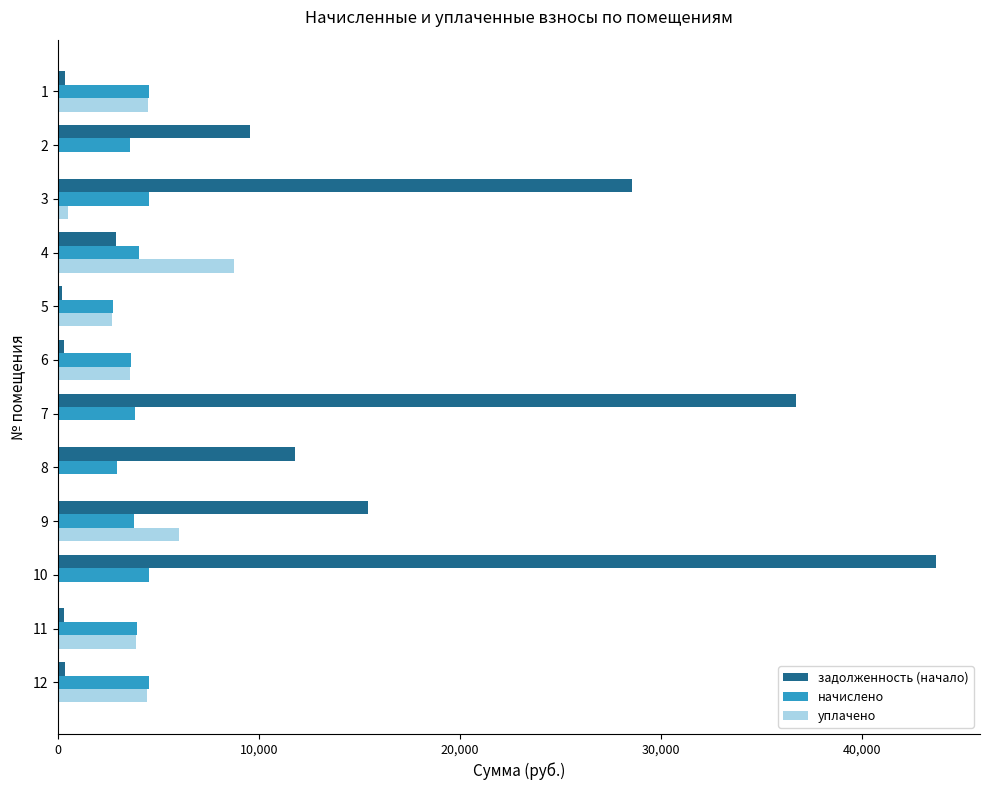

The уплачено series shows -5030.5 at 9. True or false?

False